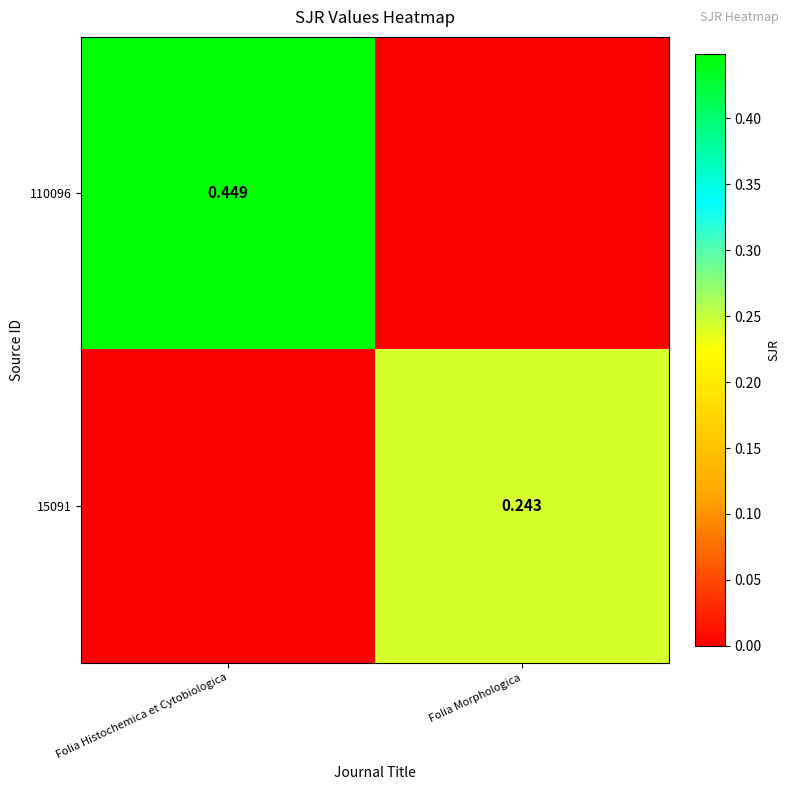

How many positive values does the 15091 series have?

1